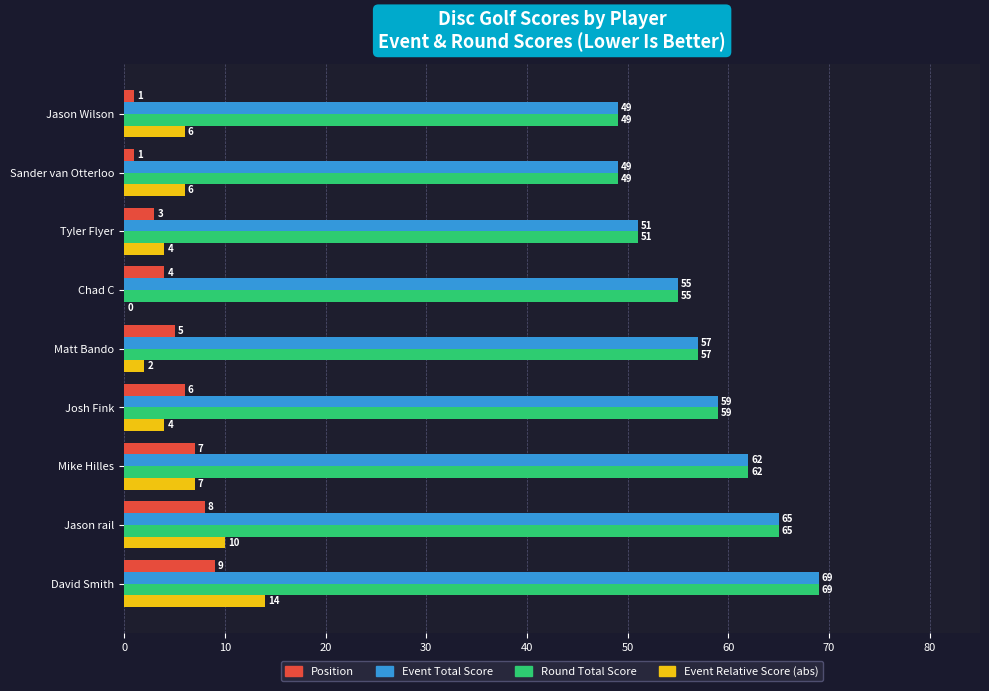

How many positive values does the Event Relative Score (abs) series have?

8